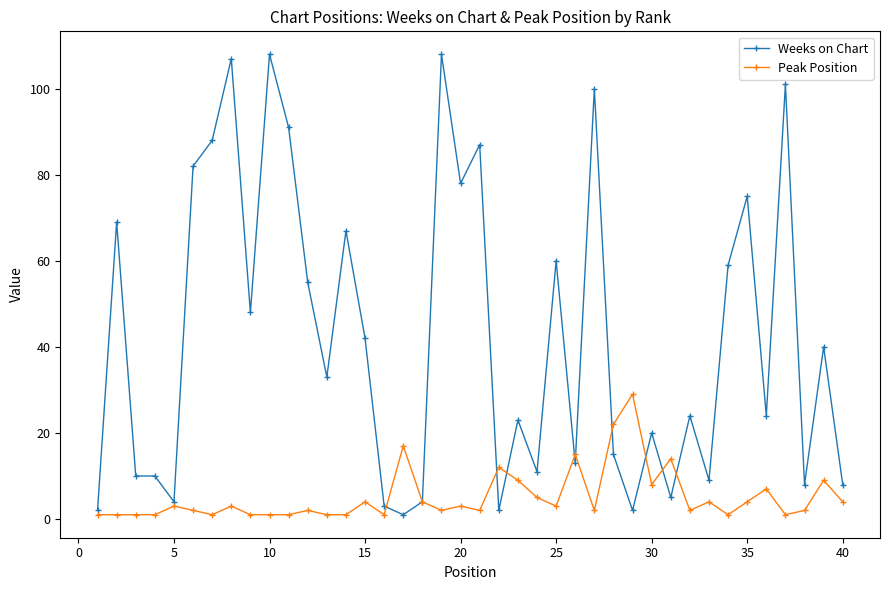

What is the maximum value for Weeks on Chart?

108